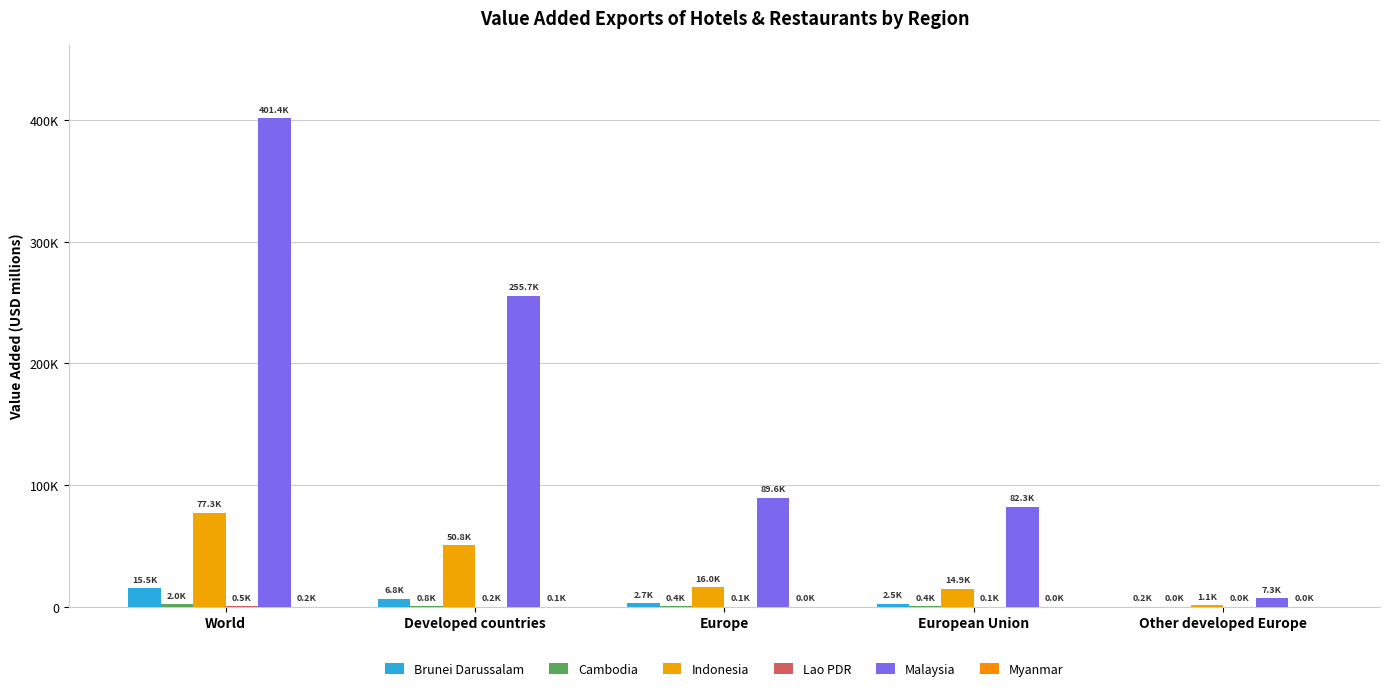

Rank the categories by Malaysia value from highest to lowest.

World, Developed countries, Europe, European Union, Other developed Europe